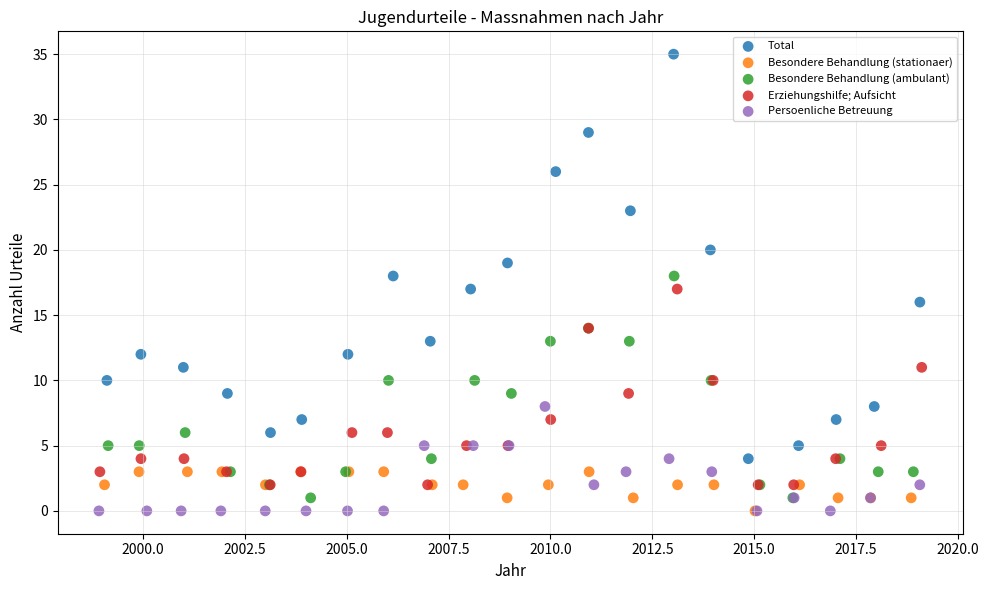

What are all the series names shown in the legend?

Total, Besondere Behandlung (stationaer), Besondere Behandlung (ambulant), Erziehungshilfe; Aufsicht, Persoenliche Betreuung